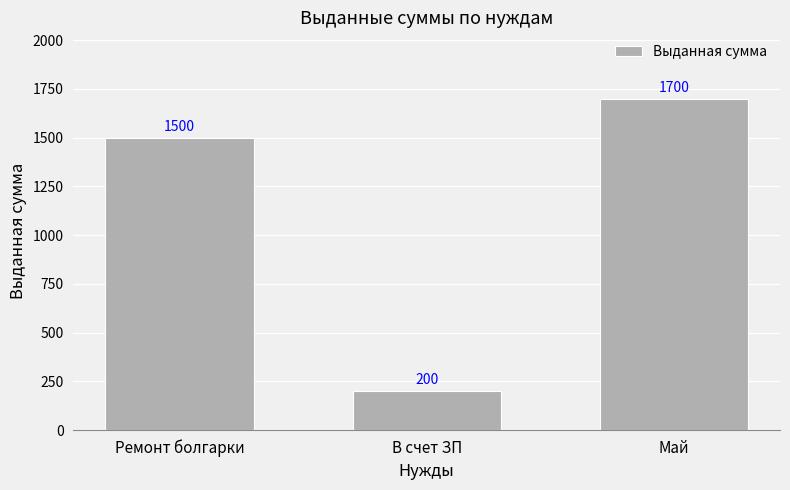

What is the value of the 3rd bar from the left?

1700